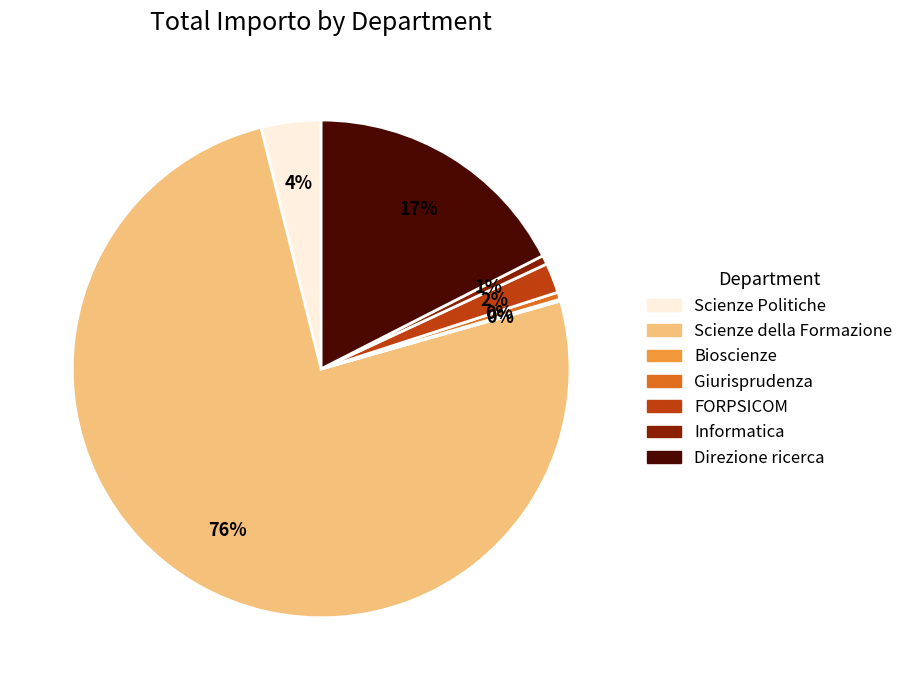

Which category has the biggest portion of the pie?

Scienze della Formazione